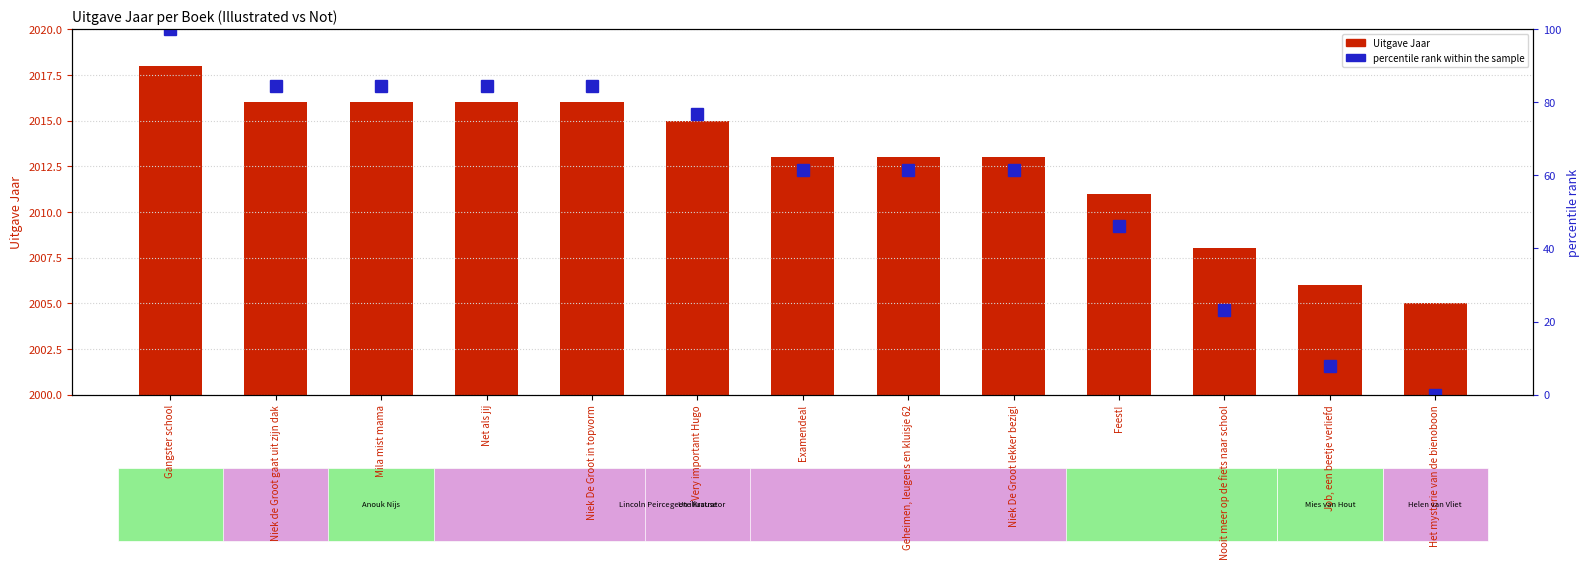

What is the average value of the percentile rank within the sample series?

59.8